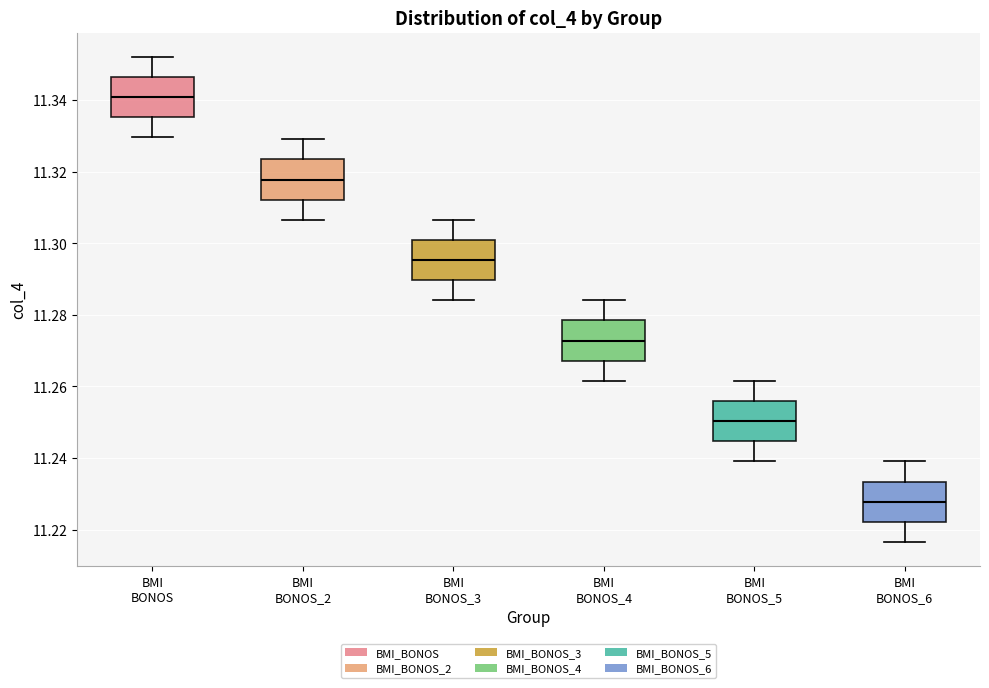

Where is the lower edge of the box for BMI BONOS_2 on the y-axis? The values are not printed on the chart, so give them approximately, as read against the axis.

11.312